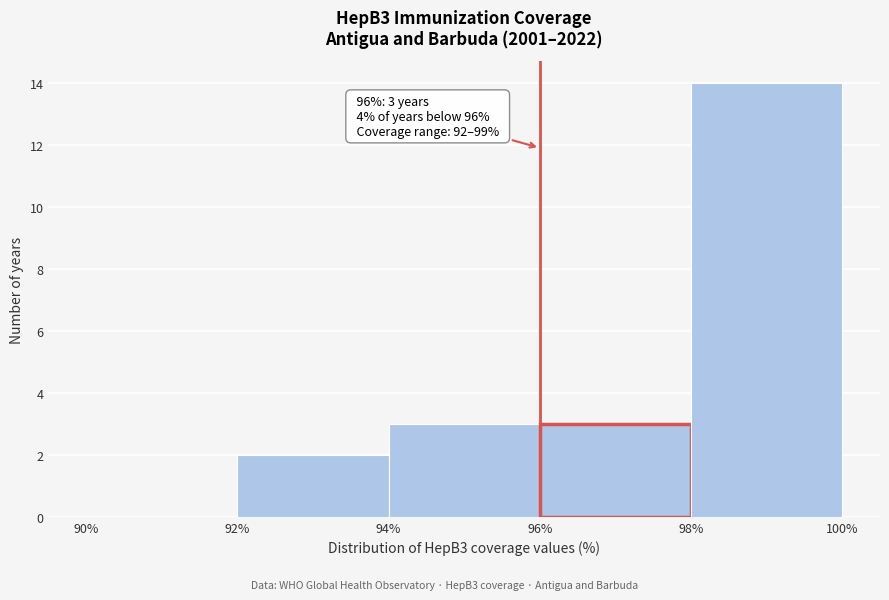

Which range on the x-axis has the tallest bar?

98% to 100%